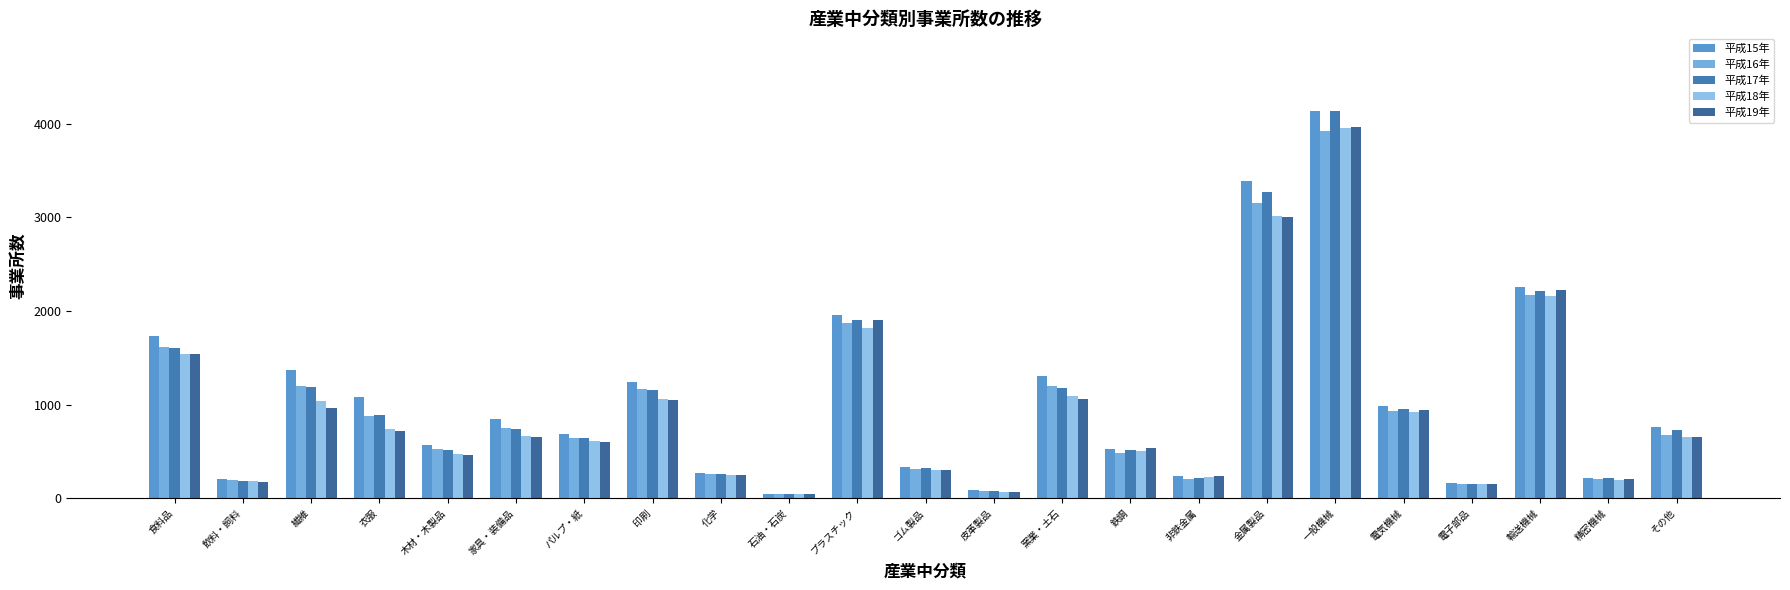

The value of 平成15年 at パルプ・紙 is 690. True or false?

True